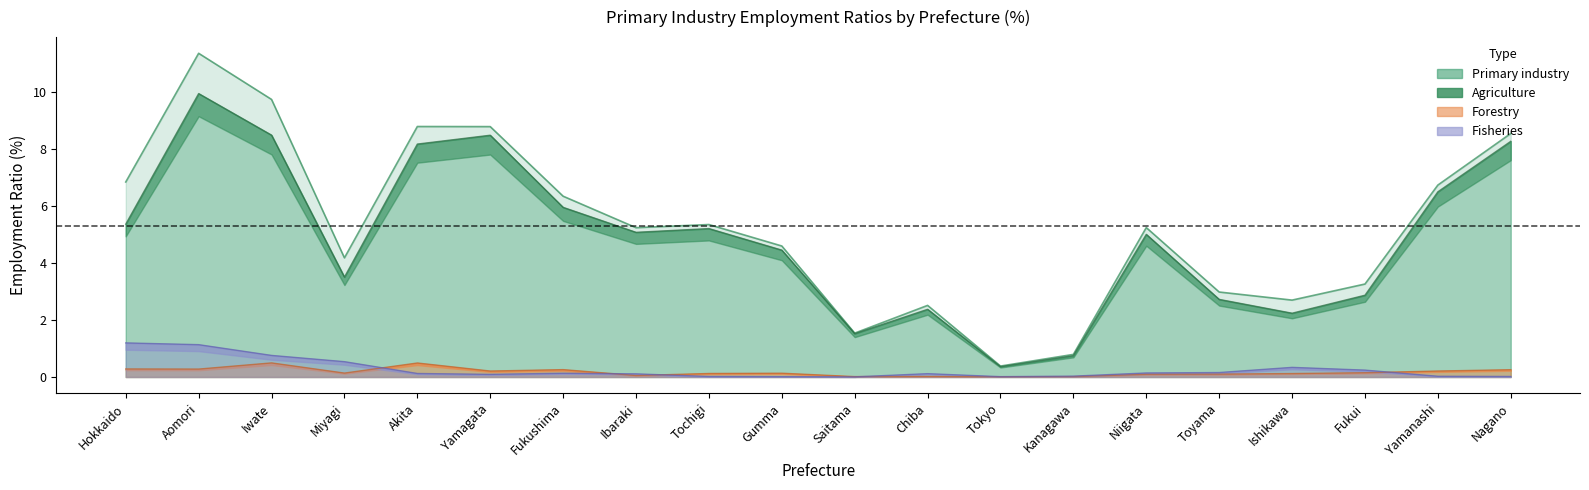

At how many categories does at least one series exceed 4?

13